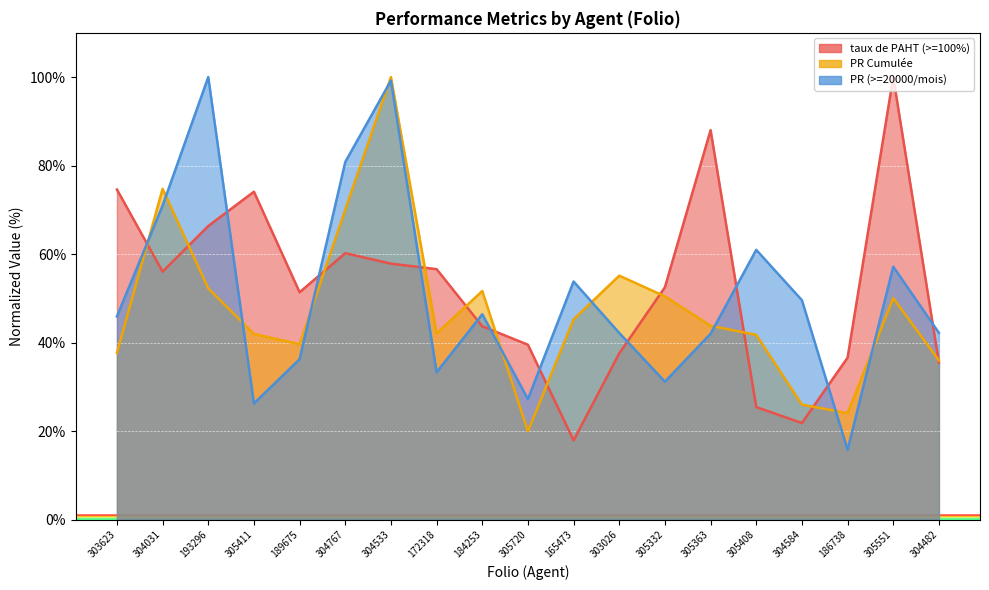

What is the sum of the PR Cumulée values at 305332 and 172318?

92.5